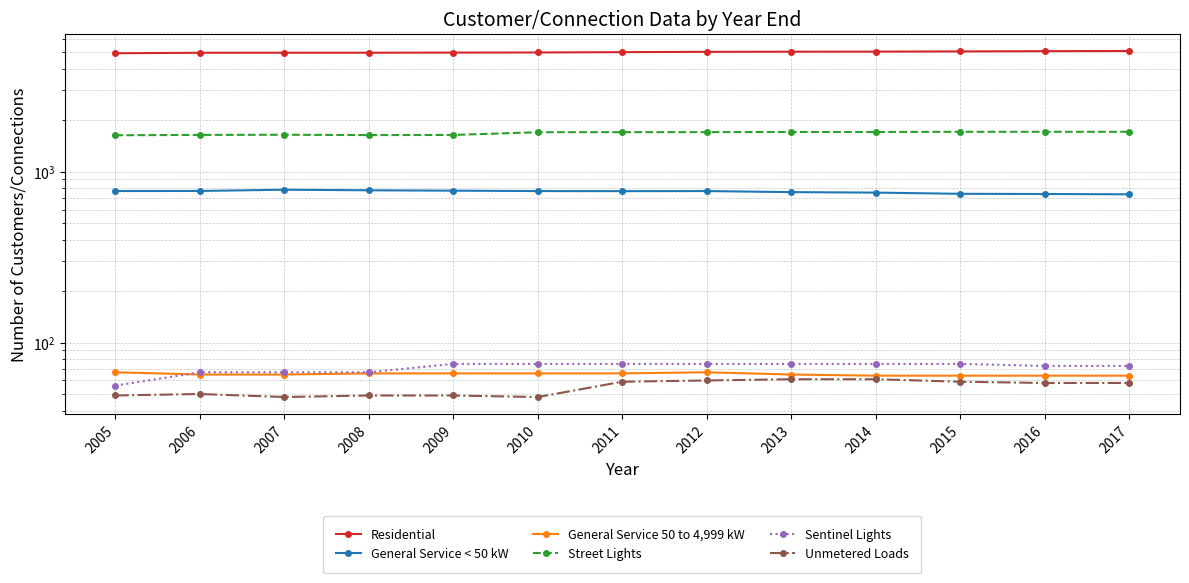

Between 2010 and 2016, which is larger?

2016